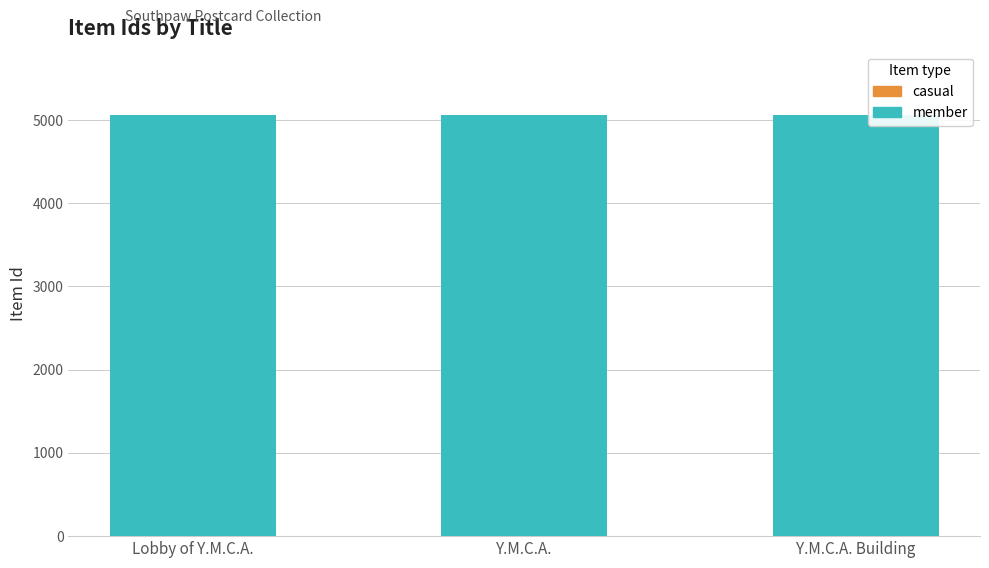

Count the number of categories in the chart.

3